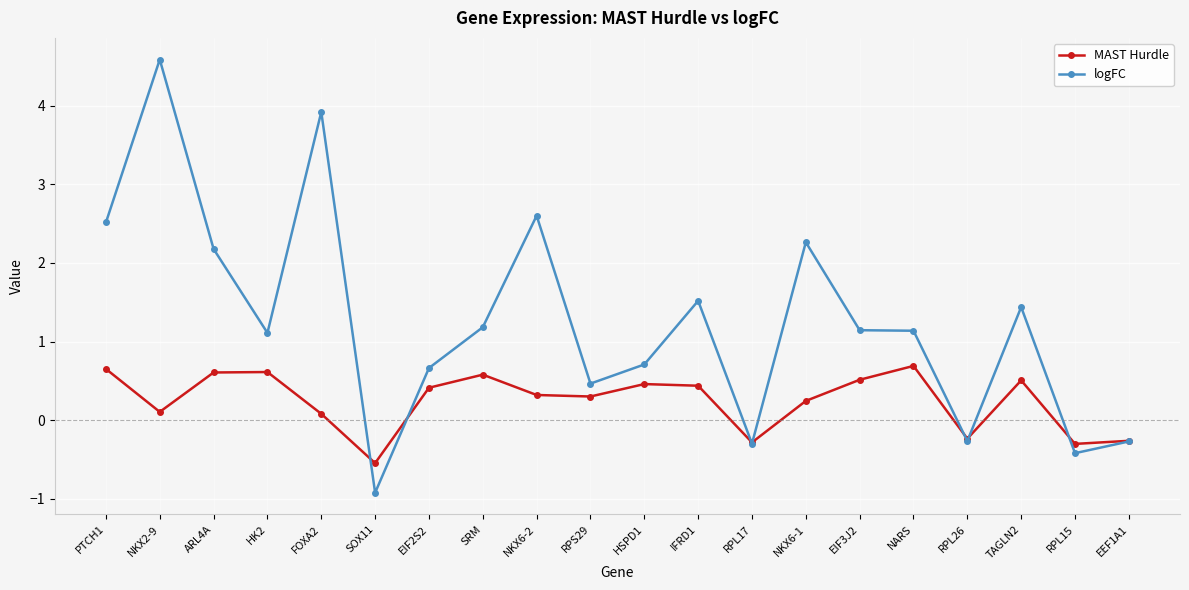

What is the value of the MAST Hurdle point at the 6th from the left?

-0.5